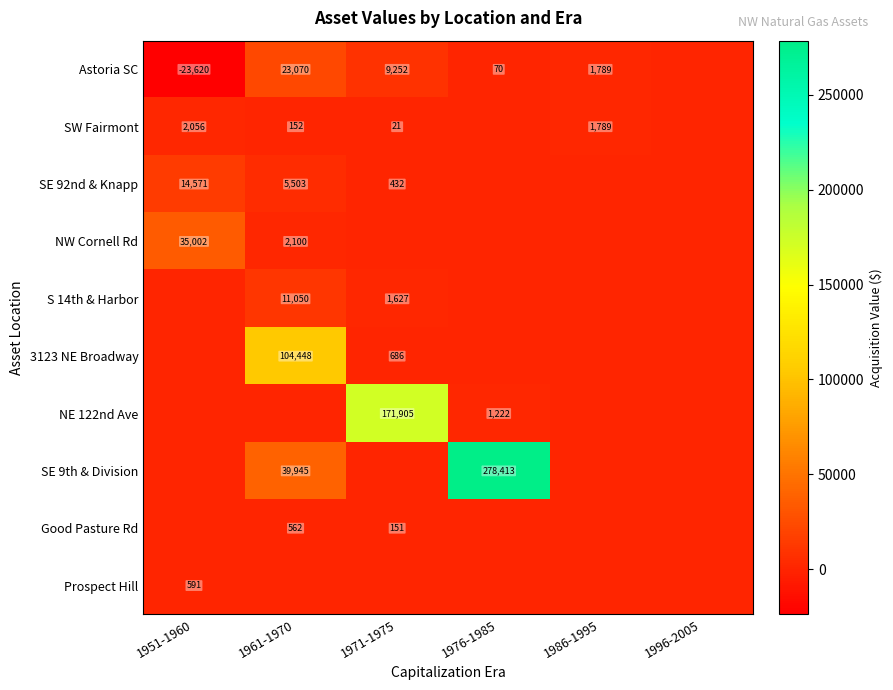

Is it true that SE 92nd & Knapp equals 220 at 1971-1975?

False